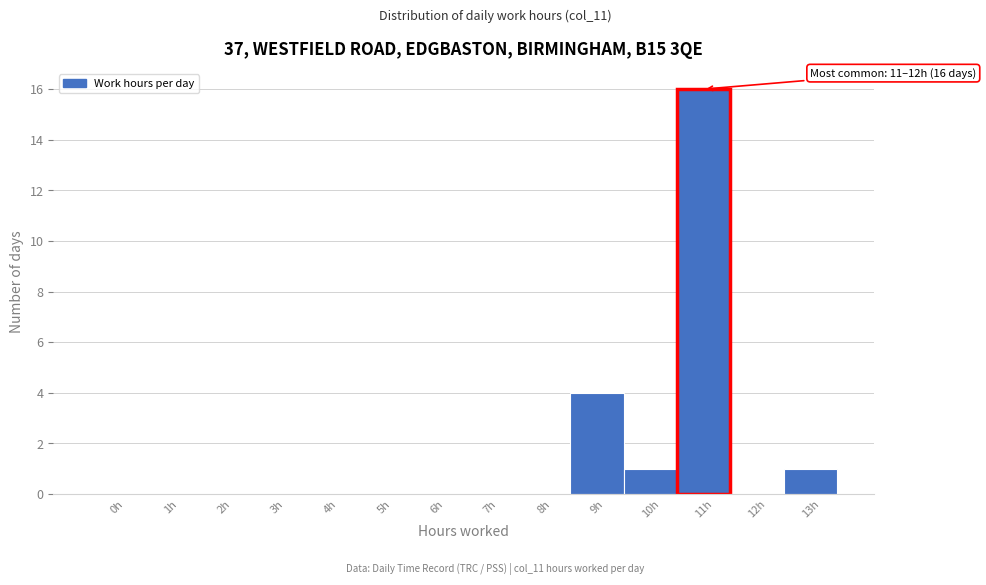

Reading left to right, extract all data points from this chart.

0h=0	1h=0	2h=0	3h=0	4h=0	5h=0	6h=0	7h=0	8h=0	9h=4	10h=1	11h=16	12h=0	13h=1